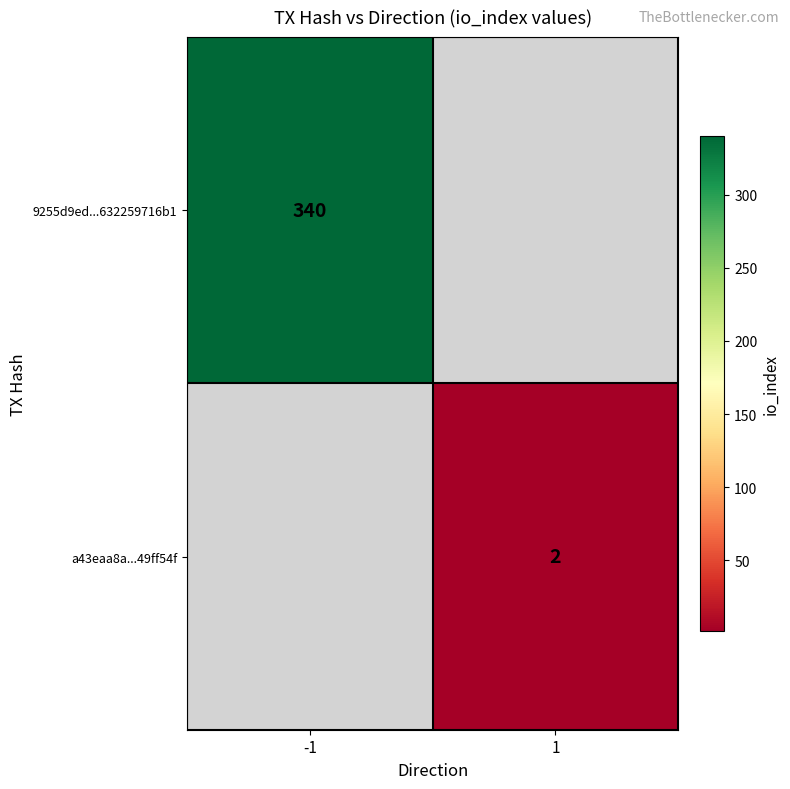

True or false: a43eaa8a...49ff54f has a value of 1 at 1.

False